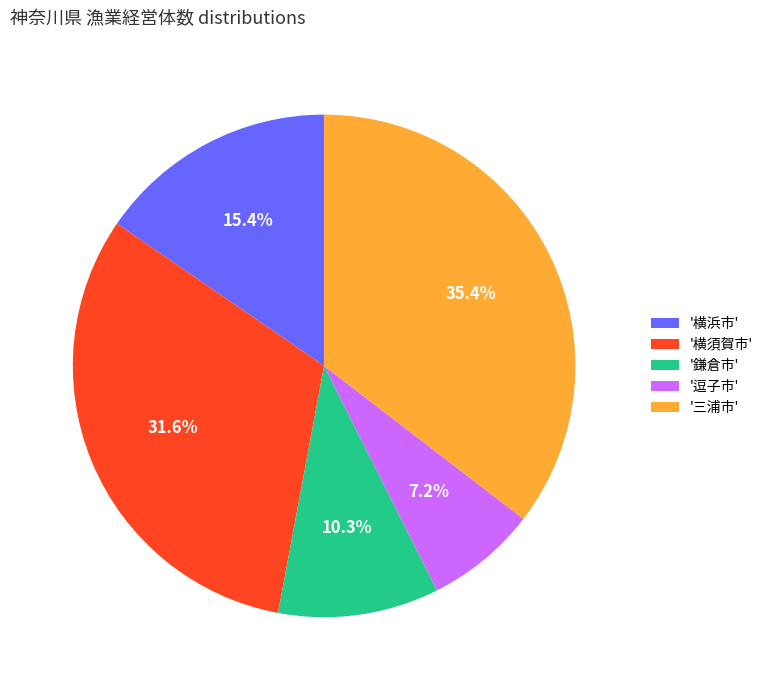

To the nearest percent, what is the average slice percentage?

20%